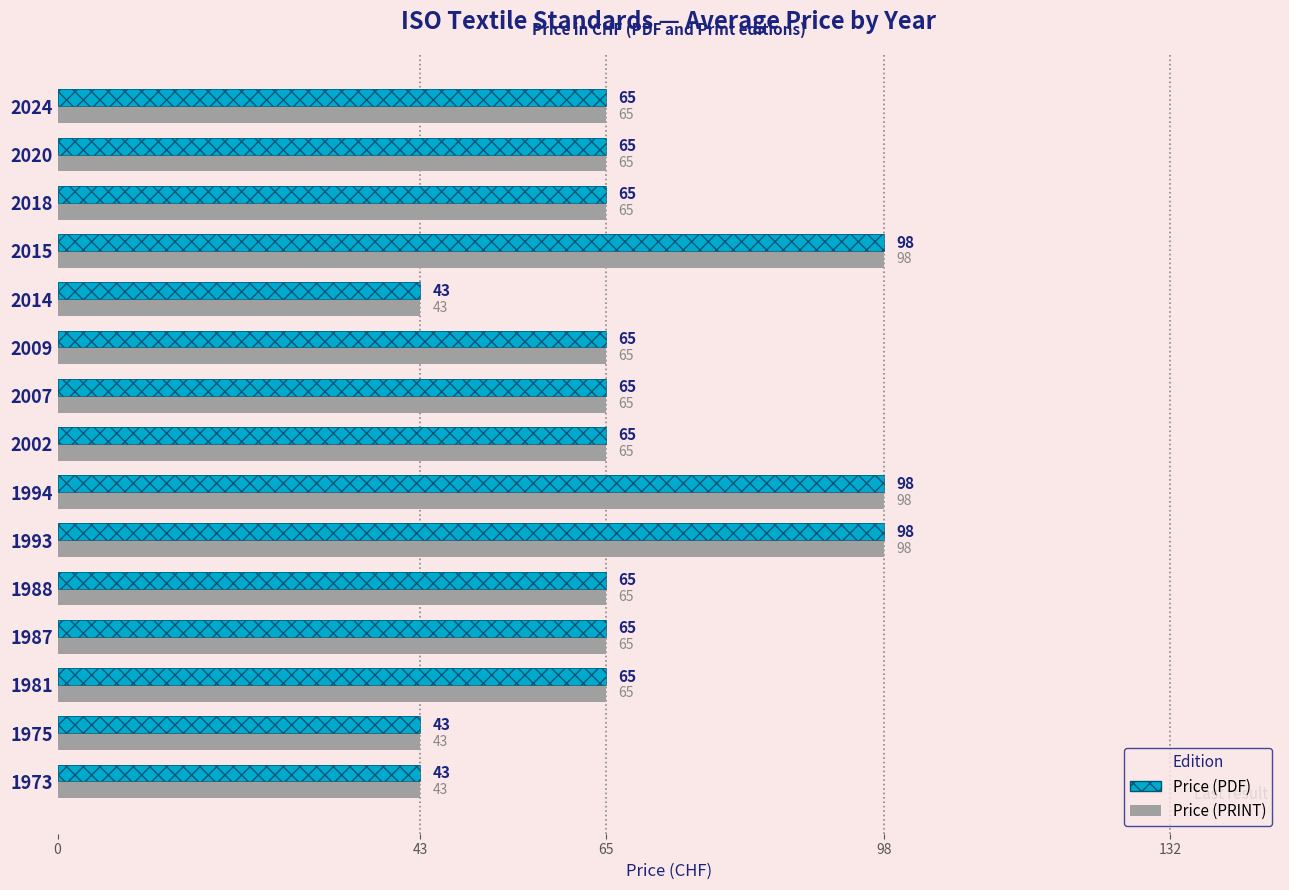

Where does the Price (PRINT) series first go above 65?

1993